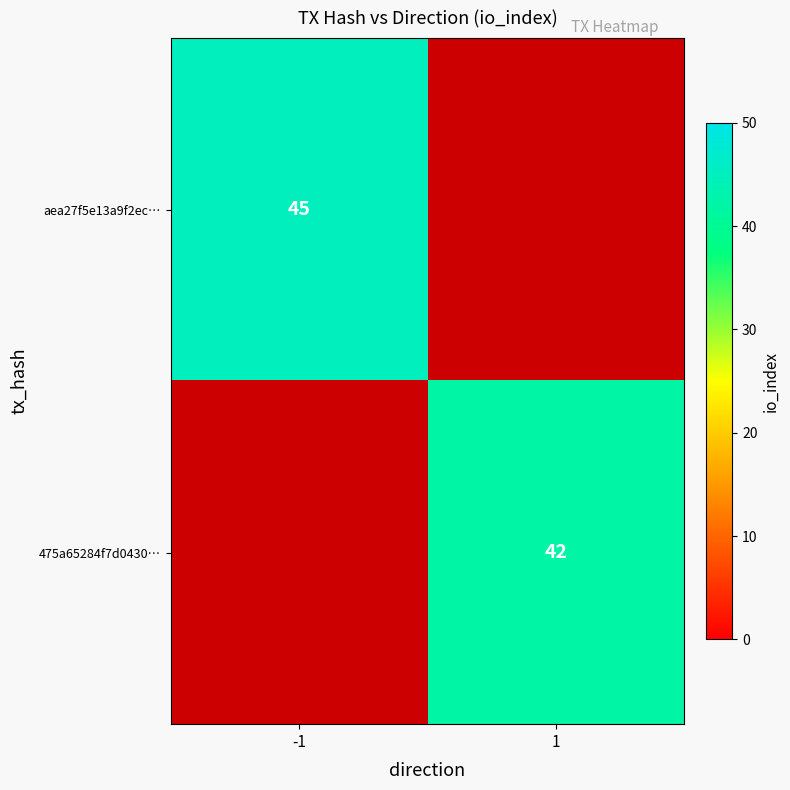

What is the maximum value shown in the chart?

45